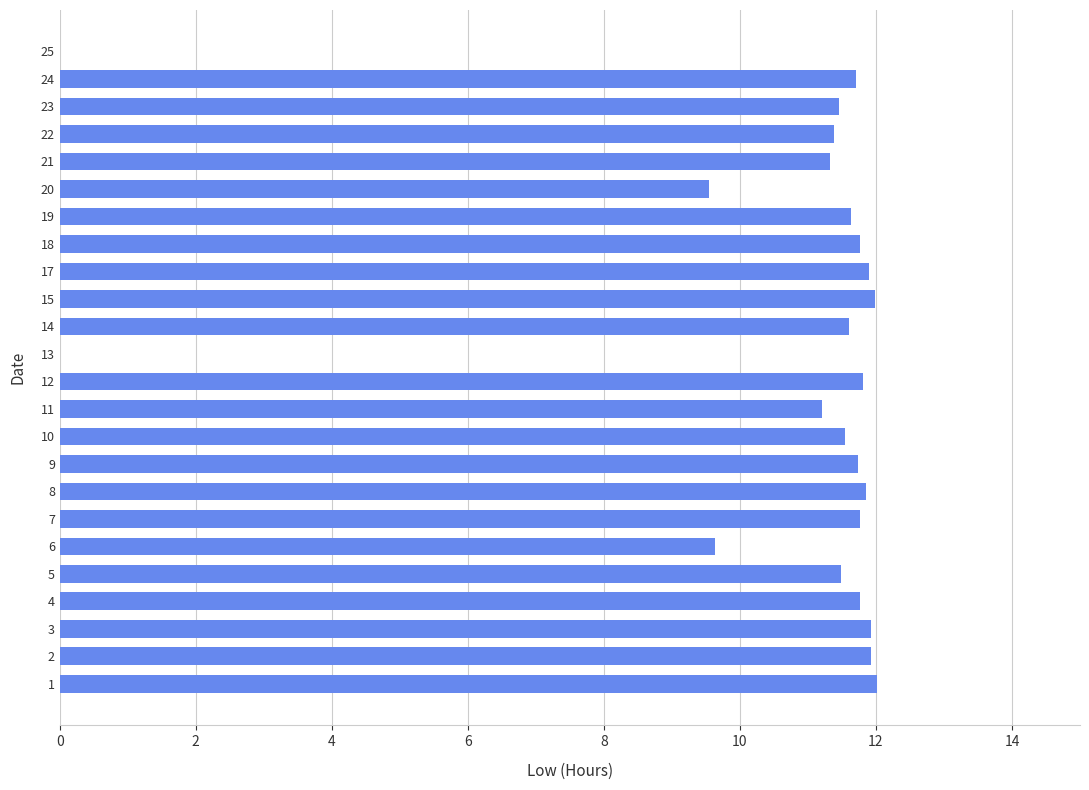

Read the value at 18.

11.8